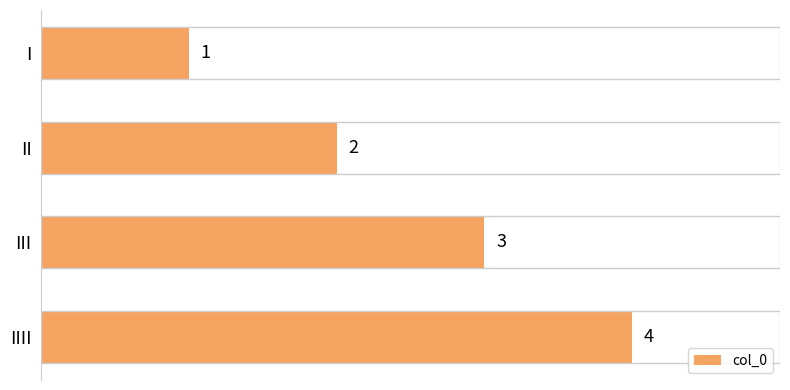

Where is the data nearest to the value 2?

II